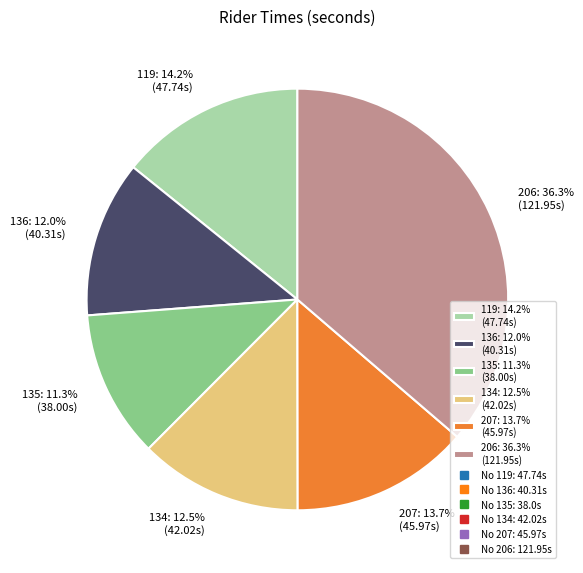

Is 135: 11.3% (38.00s) the majority of the pie?

No